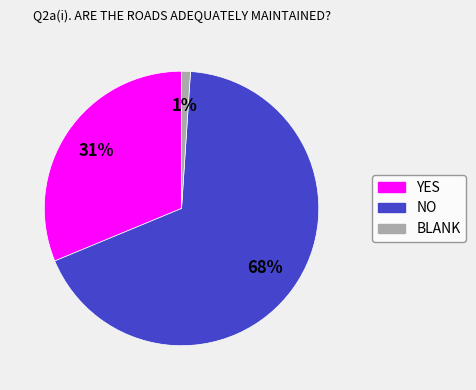

To the nearest percent, what is the average slice percentage?

33%